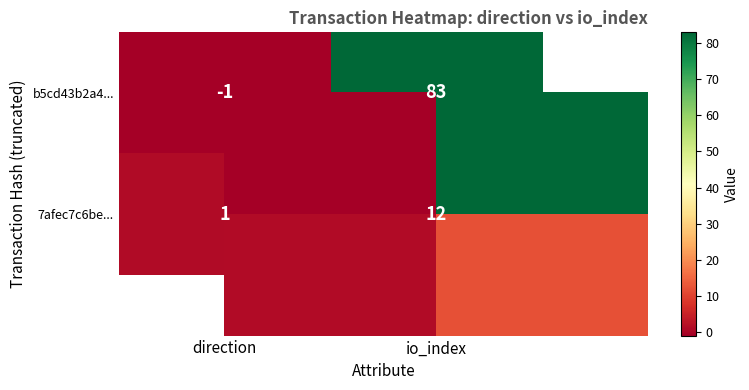

True or false: 7afec7c6be... has a value of 1 at direction.

True